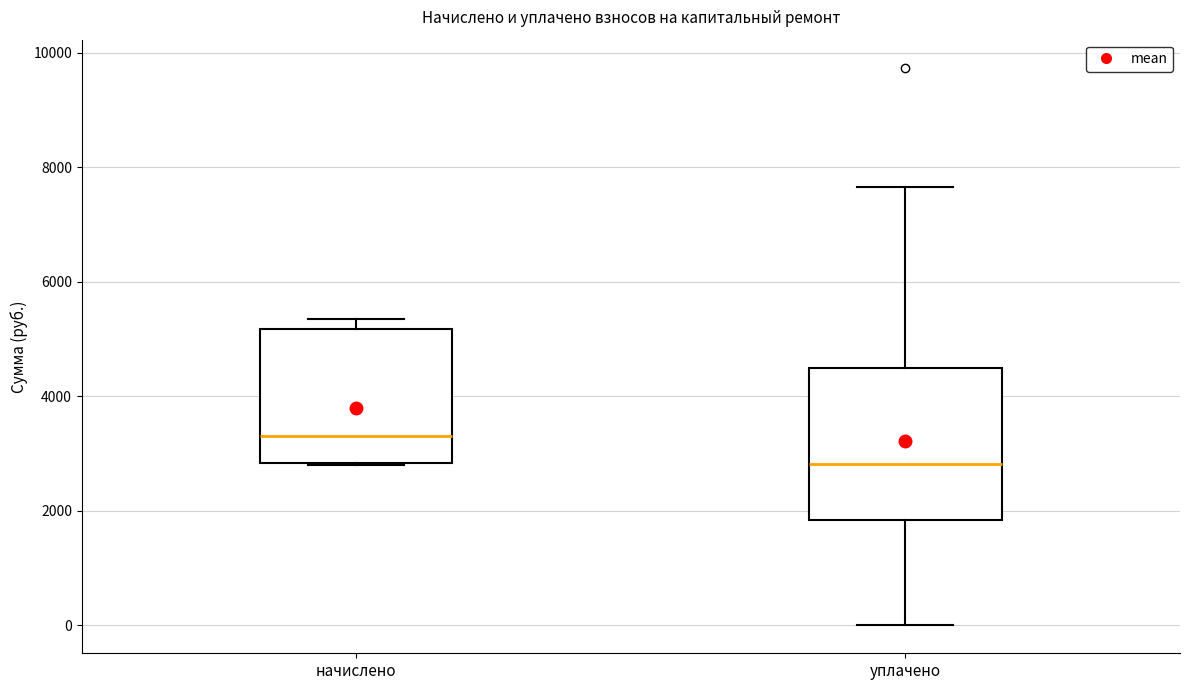

Comparing the boxes themselves (not the whiskers), which one is the tallest?

уплачено